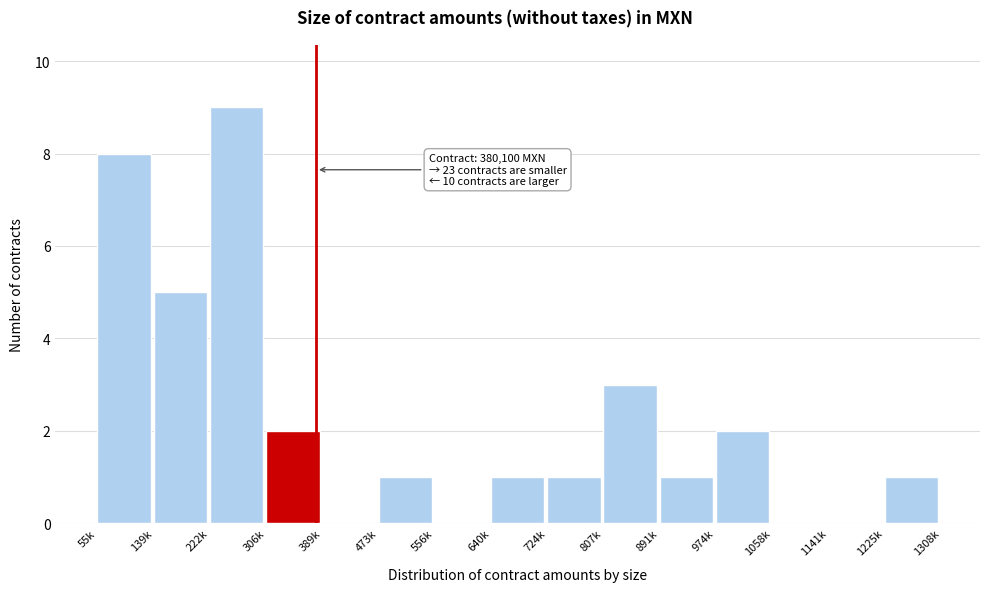

Reading left to right, transcribe all the data shown in this chart.

55k=8	139k=5	222k=9	306k=2	389k=0	473k=1	556k=0	640k=1	724k=1	807k=3	891k=1	974k=2	1058k=0	1141k=0	1225k=1